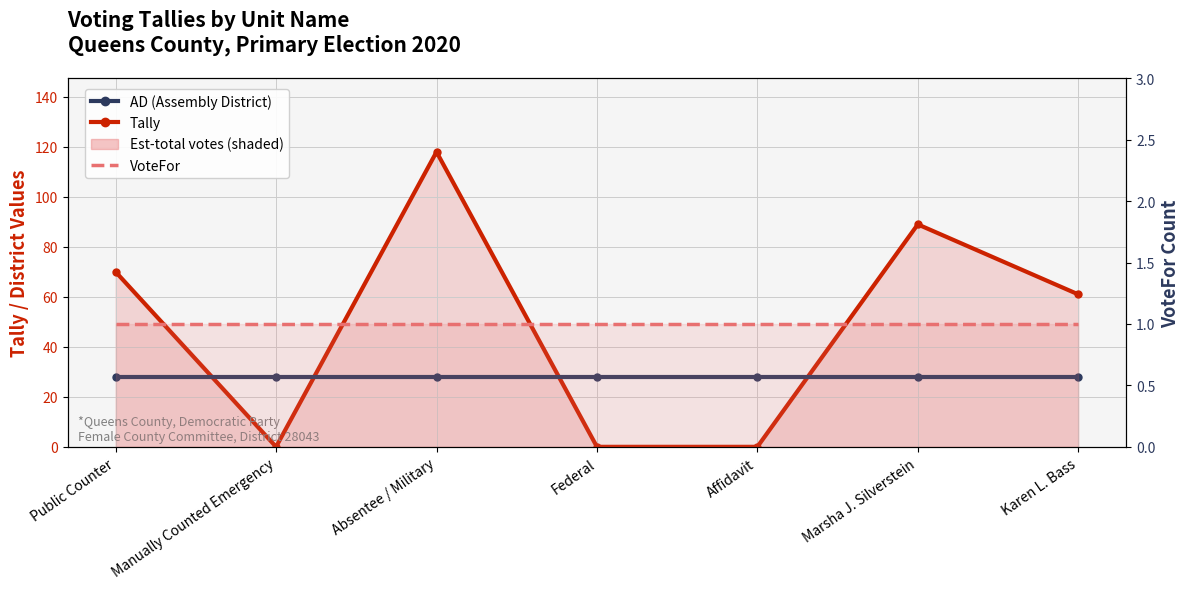

Is the value of Tally at Affidavit greater than the value of AD (Assembly District) at Federal?

No